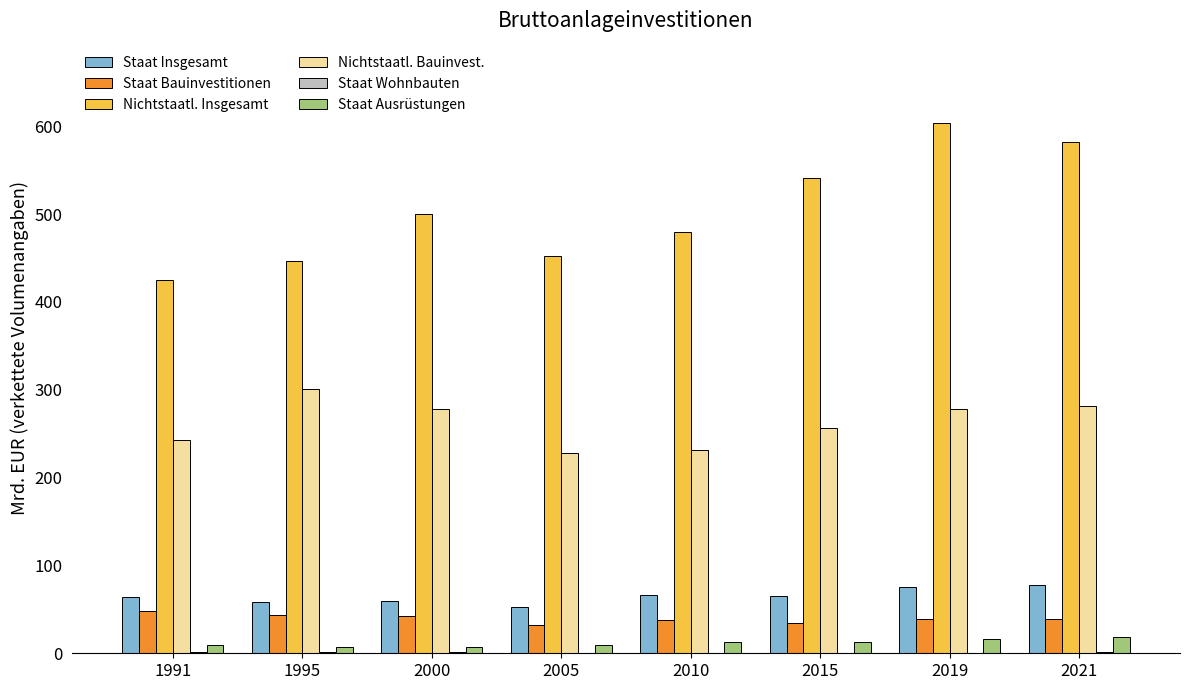

Which label corresponds to the largest value in the chart?

2019